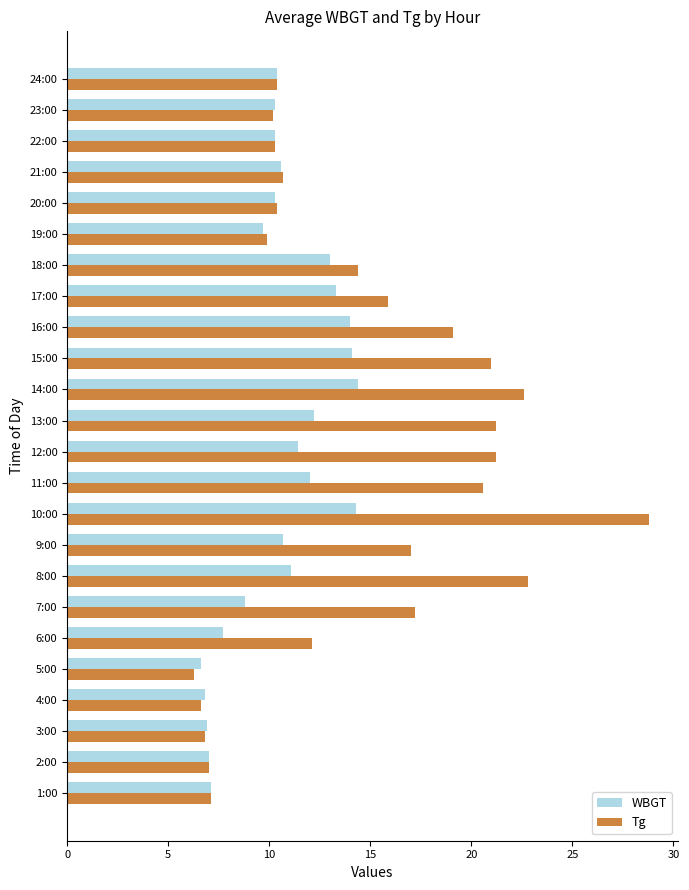

At which category is the sum across all series the highest?

10:00